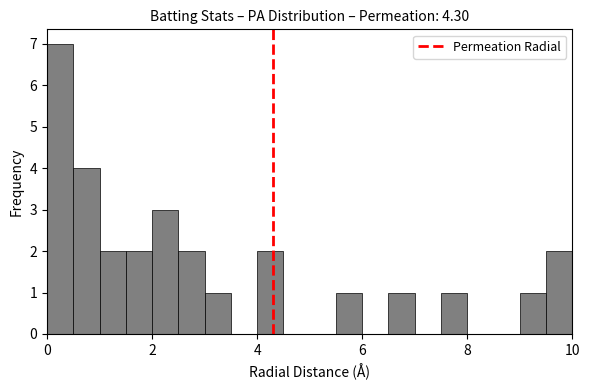

Read against the x-axis, roughly where is the centre of the tallest bar?

0.2